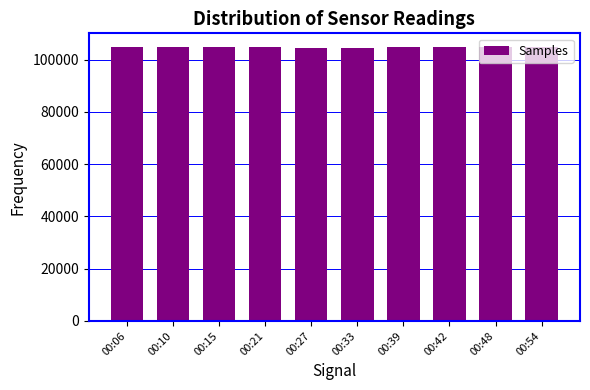

Approximately how many times larger is the value at 00:42 compared to 00:21?

1.0